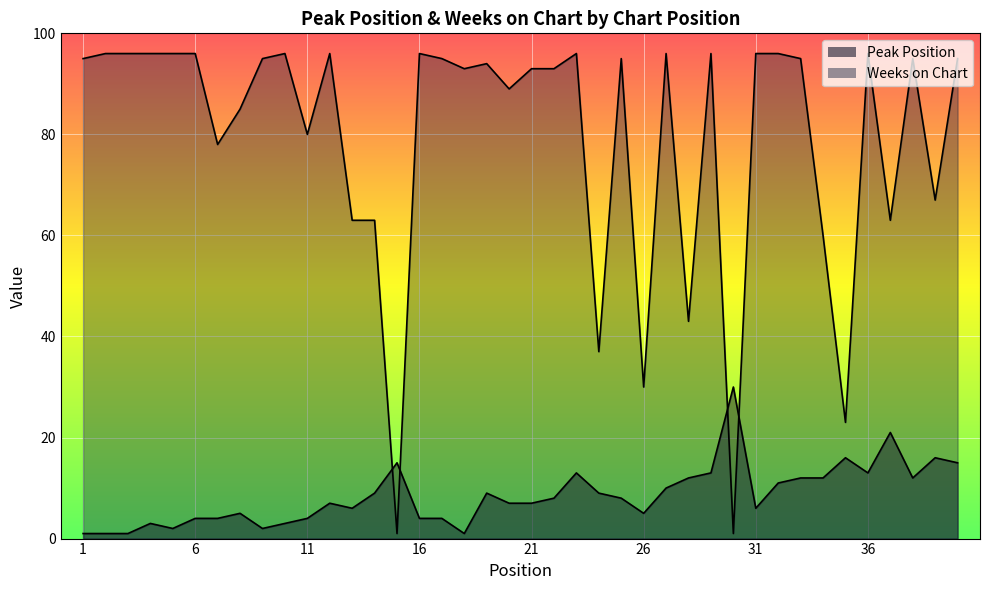

Reading right to left, what are all the values shown in this chart?

Peak Position: 40=15	39=16	38=12	37=21	36=13	35=16	34=12	33=12	32=11	31=6	30=30	29=13	28=12	27=10	26=5	25=8	24=9	23=13	22=8	21=7	20=7	19=9	18=1	17=4	16=4	15=15	14=9	13=6	12=7	11=4	10=3	9=2	8=5	7=4	6=4	5=2	4=3	3=1	2=1	1=1
Weeks on Chart: 40=95	39=67	38=95	37=63	36=96	35=23	34=60	33=95	32=96	31=96	30=1	29=96	28=43	27=96	26=30	25=95	24=37	23=96	22=93	21=93	20=89	19=94	18=93	17=95	16=96	15=1	14=63	13=63	12=96	11=80	10=96	9=95	8=85	7=78	6=96	5=96	4=96	3=96	2=96	1=95